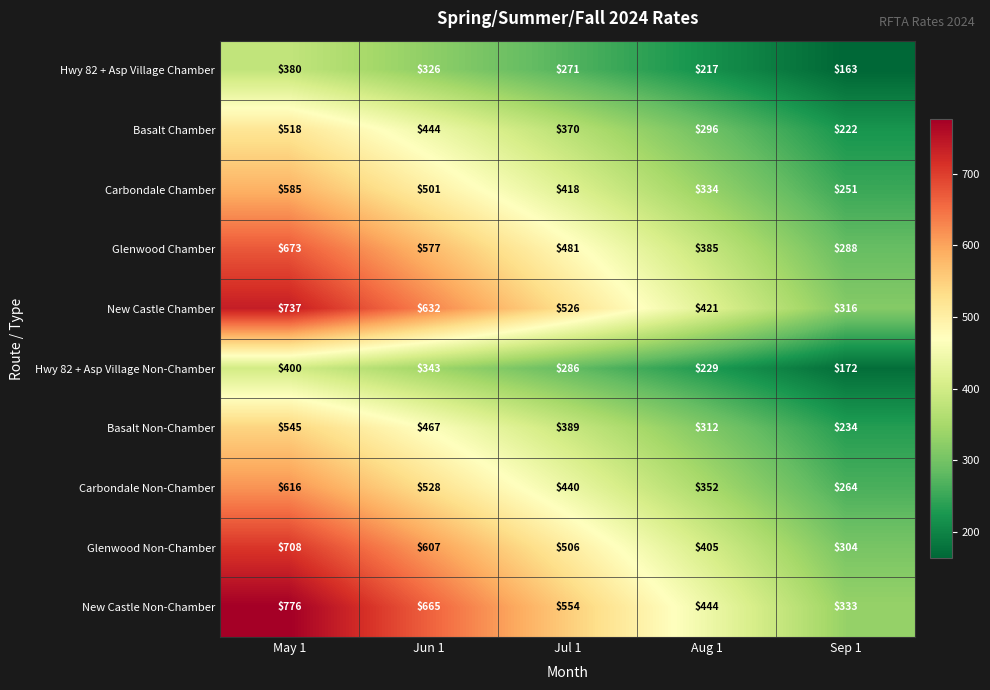

What is the average value of the Carbondale Chamber series?

418